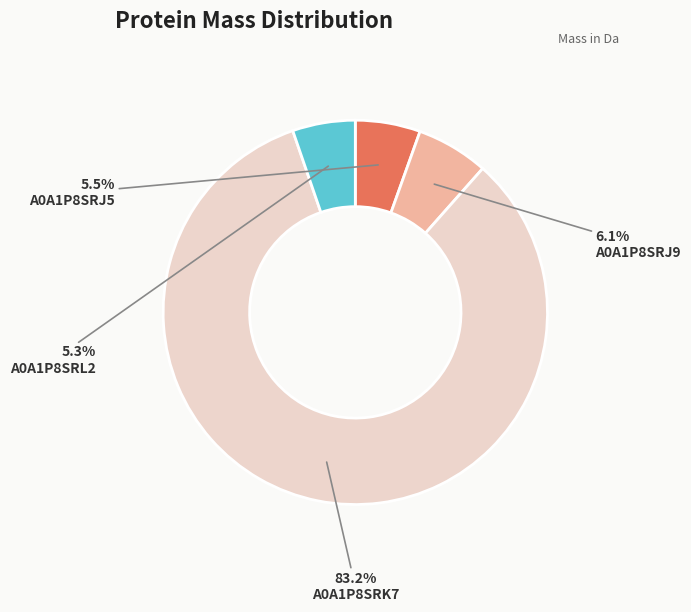

What is the majority slice?

A0A1P8SRK7